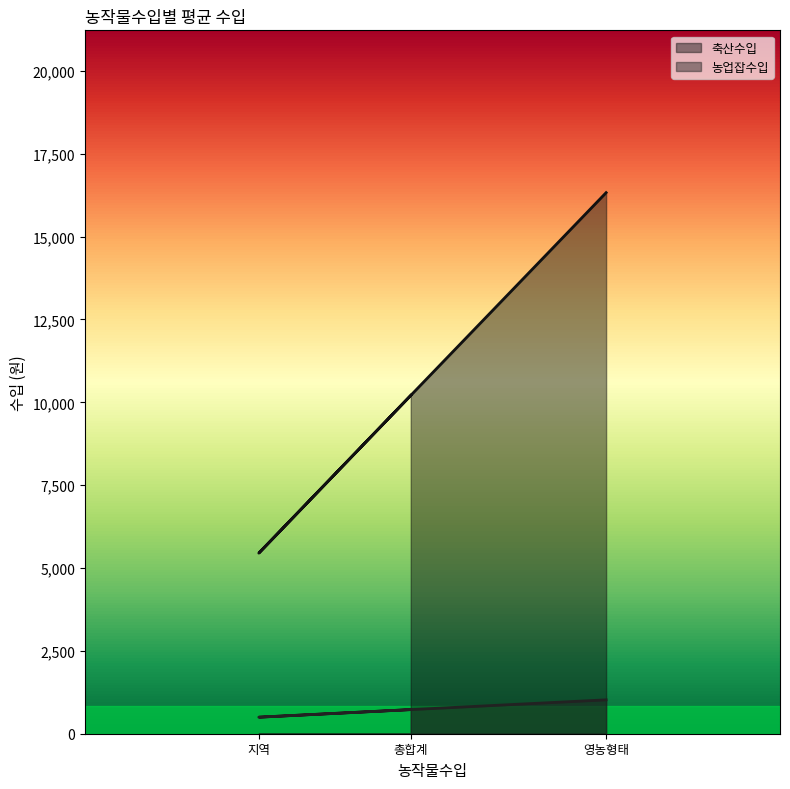

Where is 농업잡수입 nearest to the value 760?

총합계